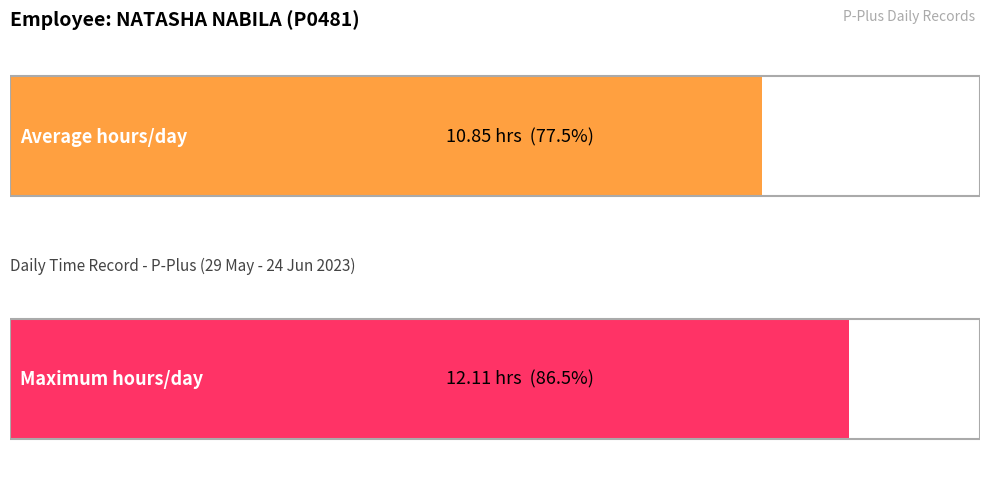

What is the maximum value shown in the chart?

12.1